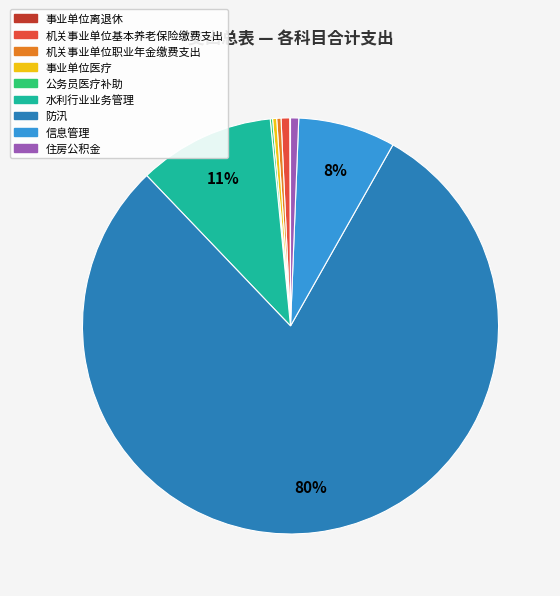

Which has a higher value, 信息管理 or 防汛?

防汛